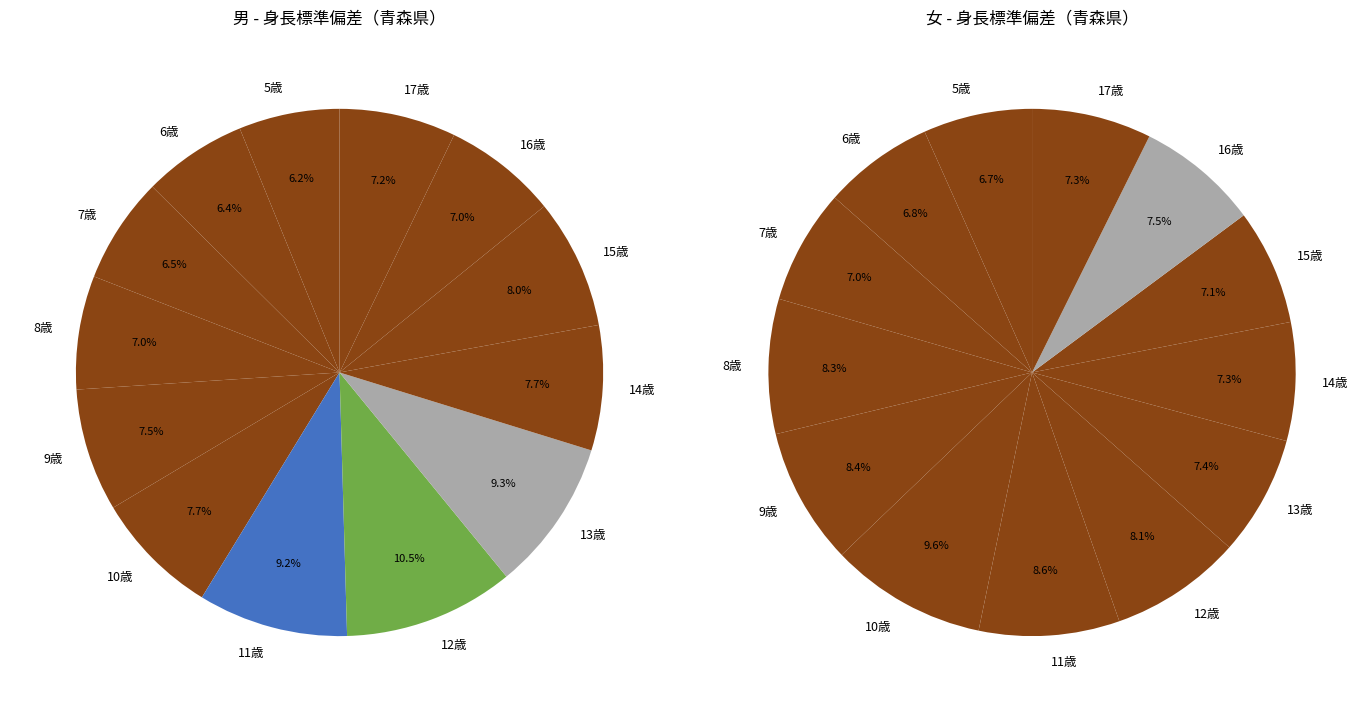

Is the sum of 5歳 and 12歳 greater than half?

No